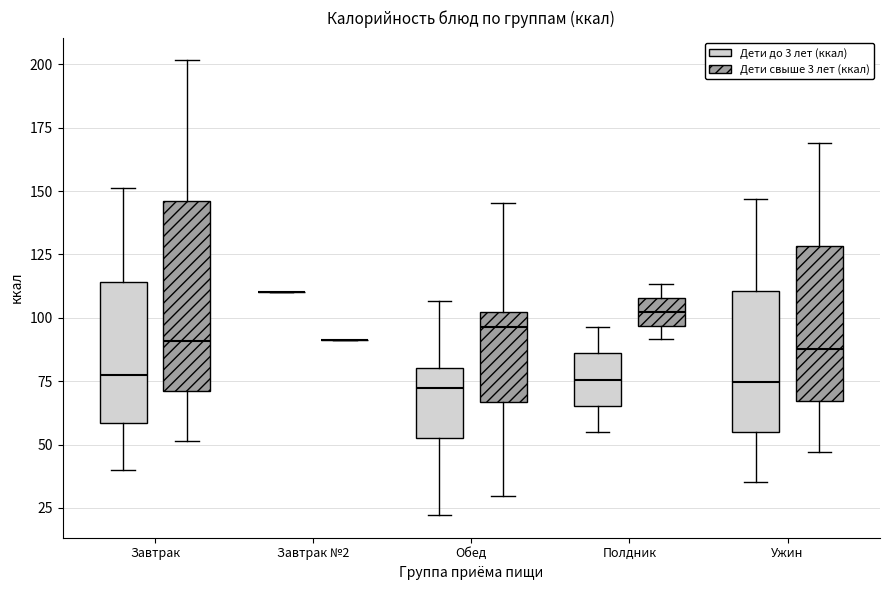

Reading left to right, transcribe this box plot: for each box, give where its median line is, the range the box spans, and where its two whiskers end, as read against the y-axis. The values are not printed on the chart, so give them approximately, as read against the axis.

Завтрак (Дети до 3 лет (ккал)): median 75, box 60 to 115, whiskers 40 to 150
Завтрак (Дети свыше 3 лет (ккал)): median 90, box 70 to 145, whiskers 50 to 200
Завтрак №2 (Дети до 3 лет (ккал)): box collapsed to a line at 110, whiskers 110 to 110
Завтрак №2 (Дети свыше 3 лет (ккал)): box collapsed to a line at 90, whiskers 90 to 90
Обед (Дети до 3 лет (ккал)): median 70, box 50 to 80, whiskers 20 to 105
Обед (Дети свыше 3 лет (ккал)): median 95, box 65 to 100, whiskers 30 to 145
Полдник (Дети до 3 лет (ккал)): median 75, box 65 to 85, whiskers 55 to 95
Полдник (Дети свыше 3 лет (ккал)): median 100, box 95 to 110, whiskers 90 to 115
Ужин (Дети до 3 лет (ккал)): median 75, box 55 to 110, whiskers 35 to 145
Ужин (Дети свыше 3 лет (ккал)): median 90, box 65 to 130, whiskers 45 to 170